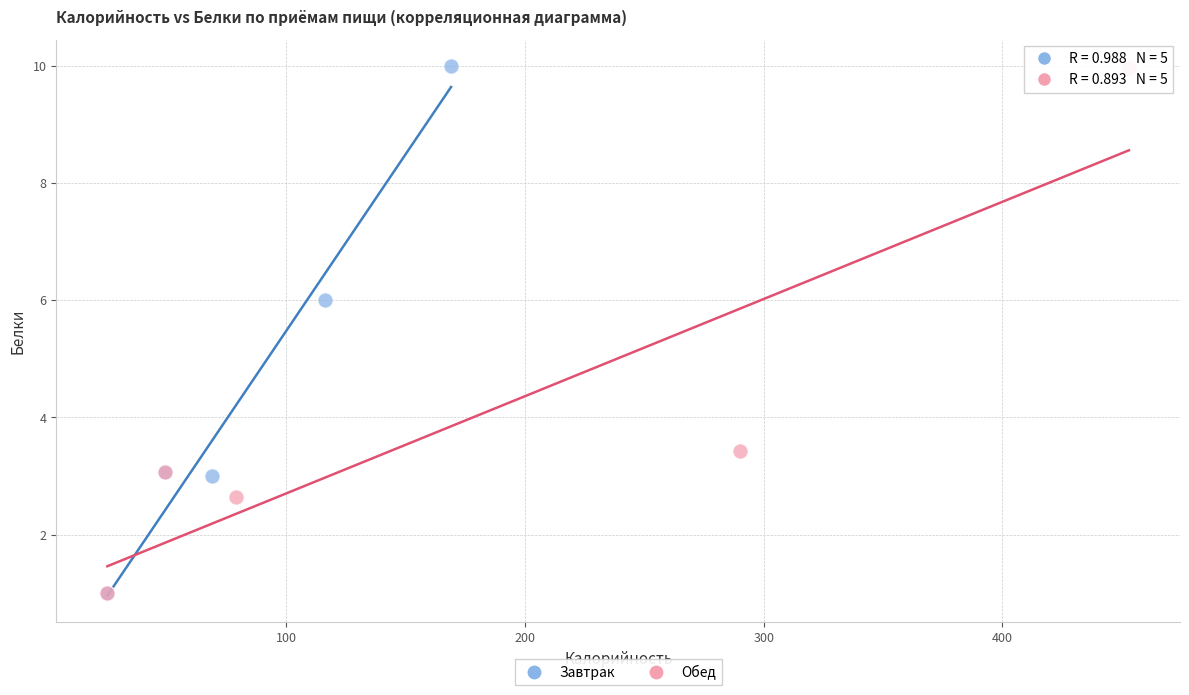

What are all the series names shown in the legend?

Завтрак, Обед